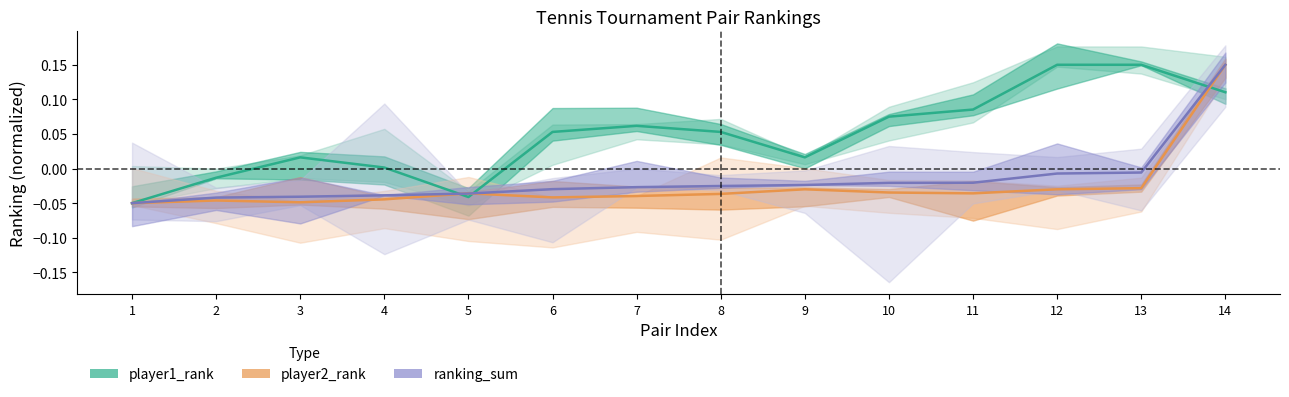

At 2, list the series in order from smallest to largest.

player2_rank, ranking_sum, player1_rank